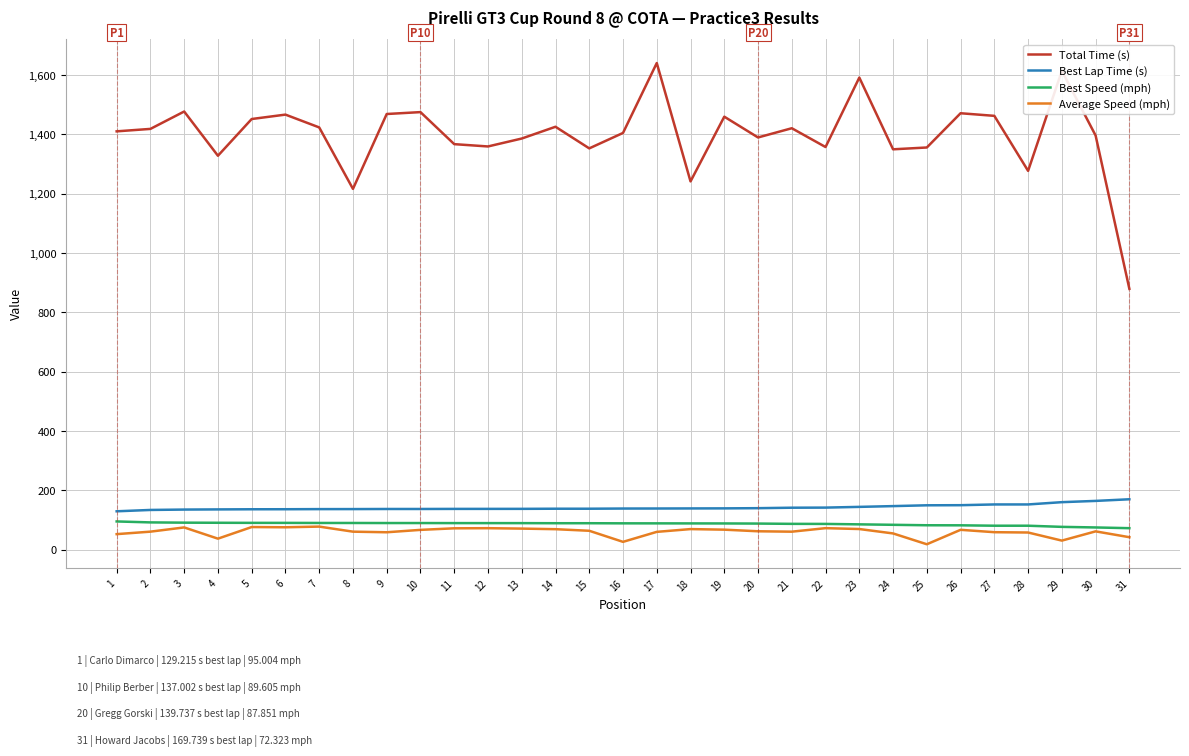

What is the lowest value of the Total Time (s) series?

879.0